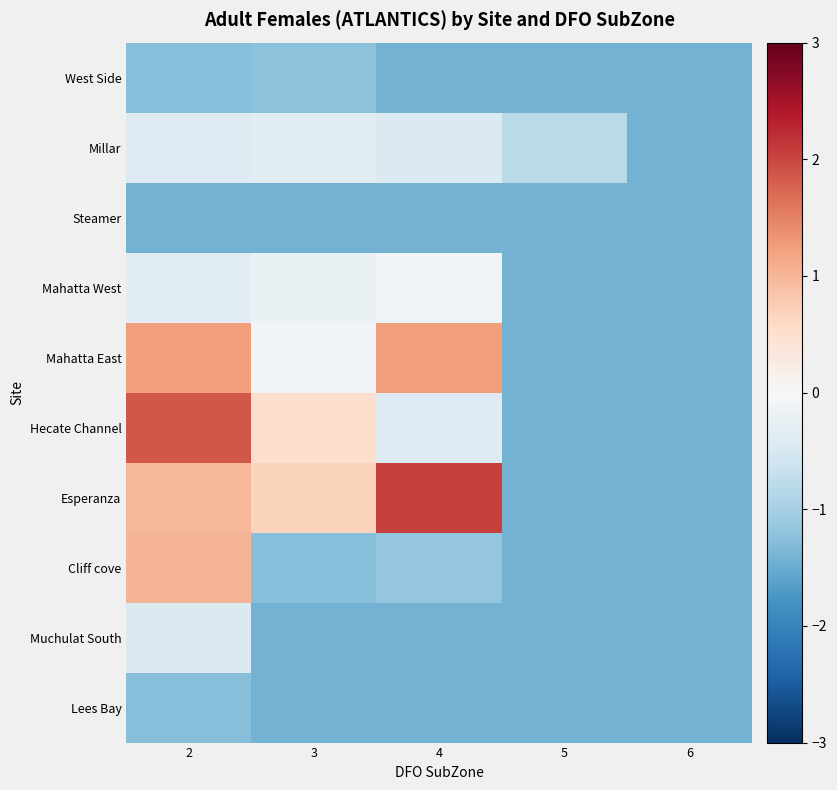

At which category is the sum across all series the highest?

2